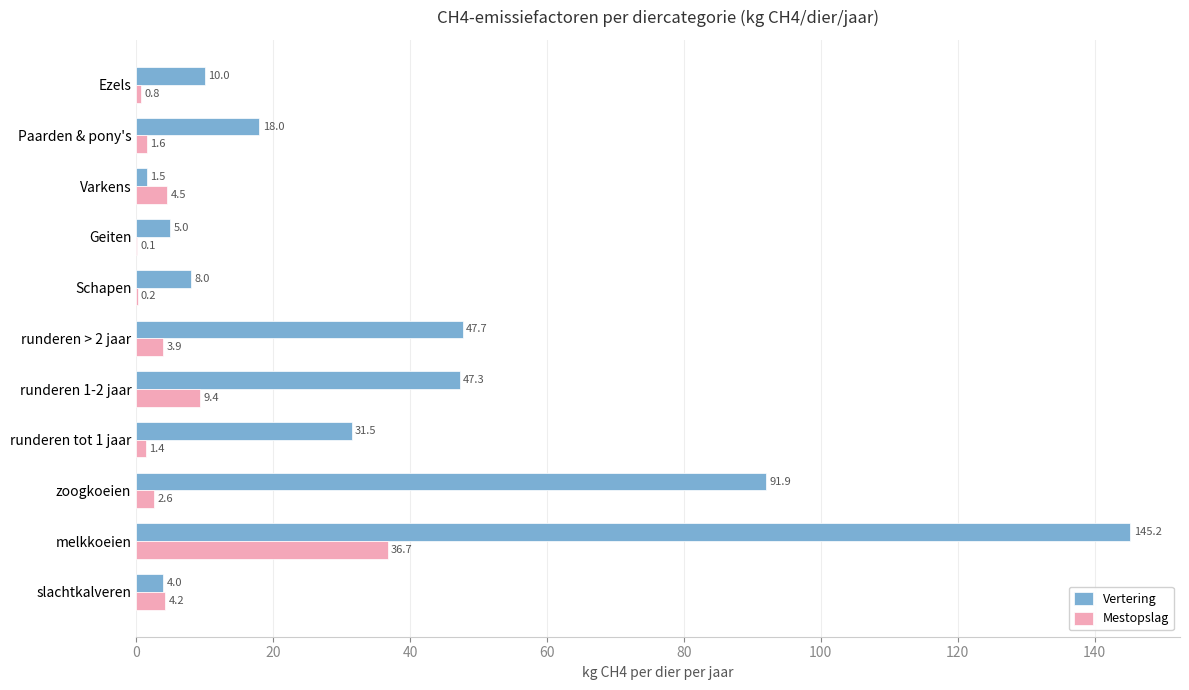

Which series has the largest total across all categories?

Vertering